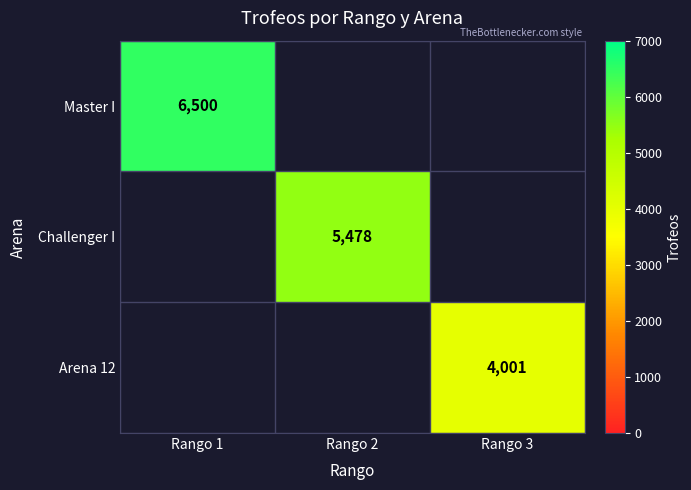

The Challenger I series shows 1809.4 at Rango 2. True or false?

False